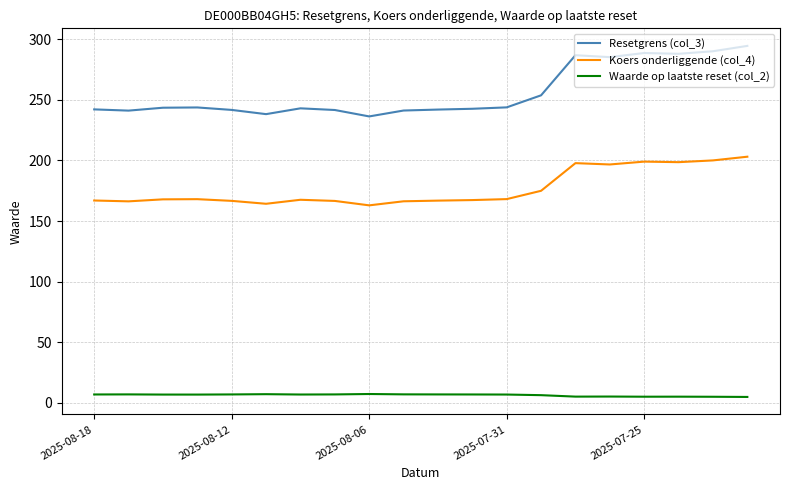

What is the difference between the maximum and minimum values in the Resetgrens (col_3) series?

58.1